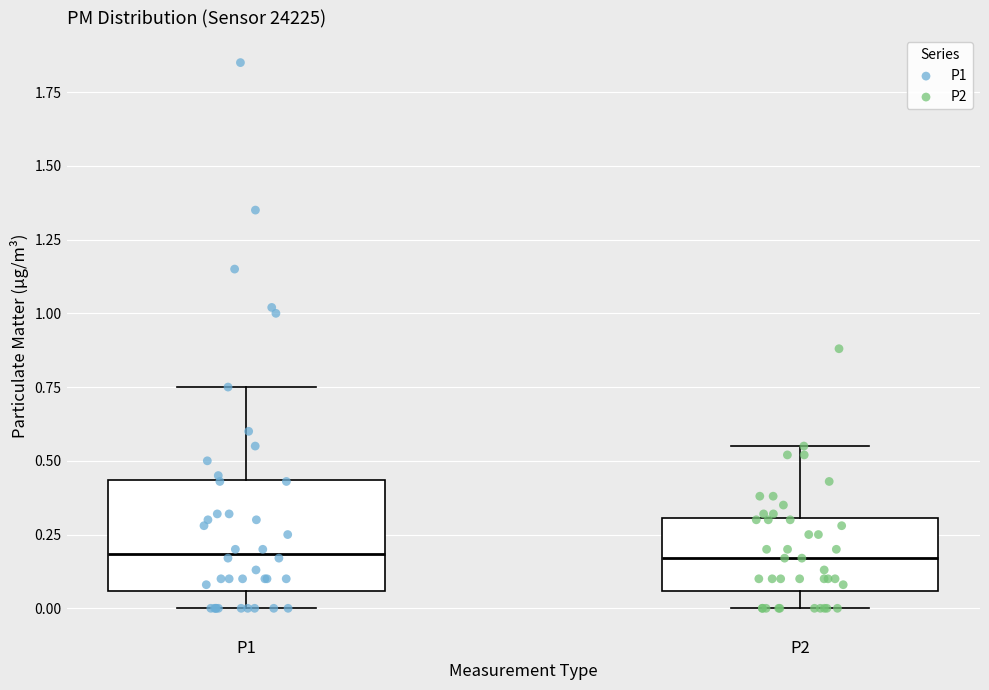

Where does the median line of the box for P2 sit on the y-axis? The values are not printed on the chart, so give them approximately, as read against the axis.

0.15